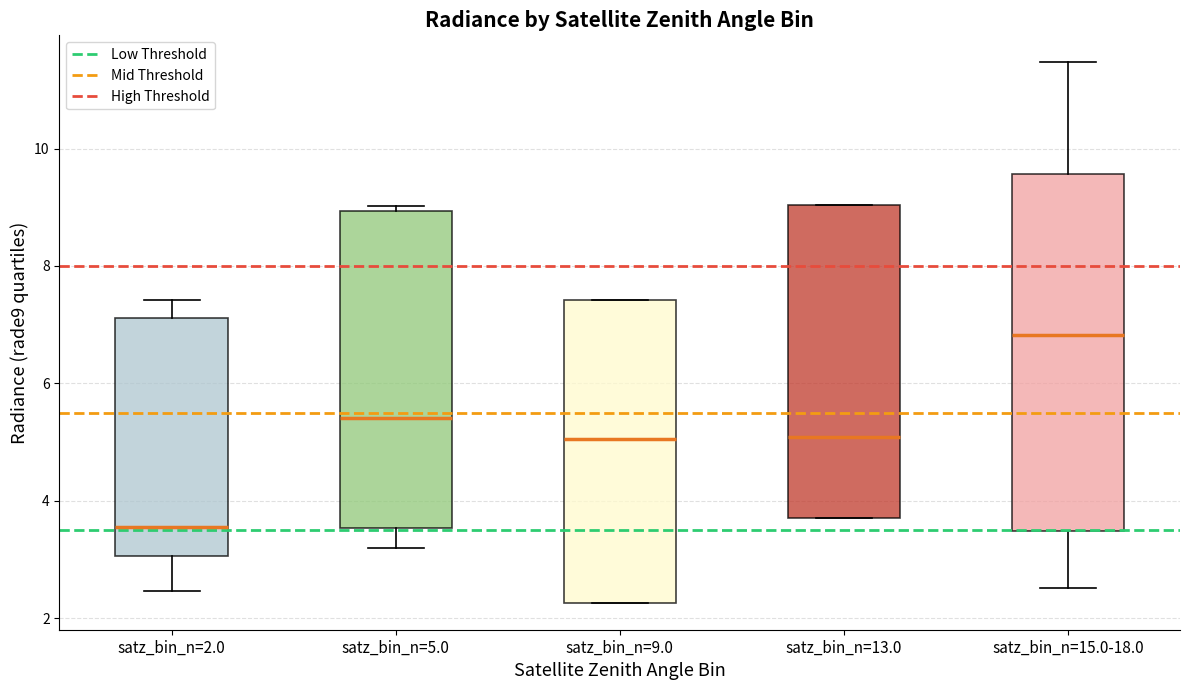

Which box is the tallest, from its lower edge to its upper edge?

satz_bin_n=15.0-18.0